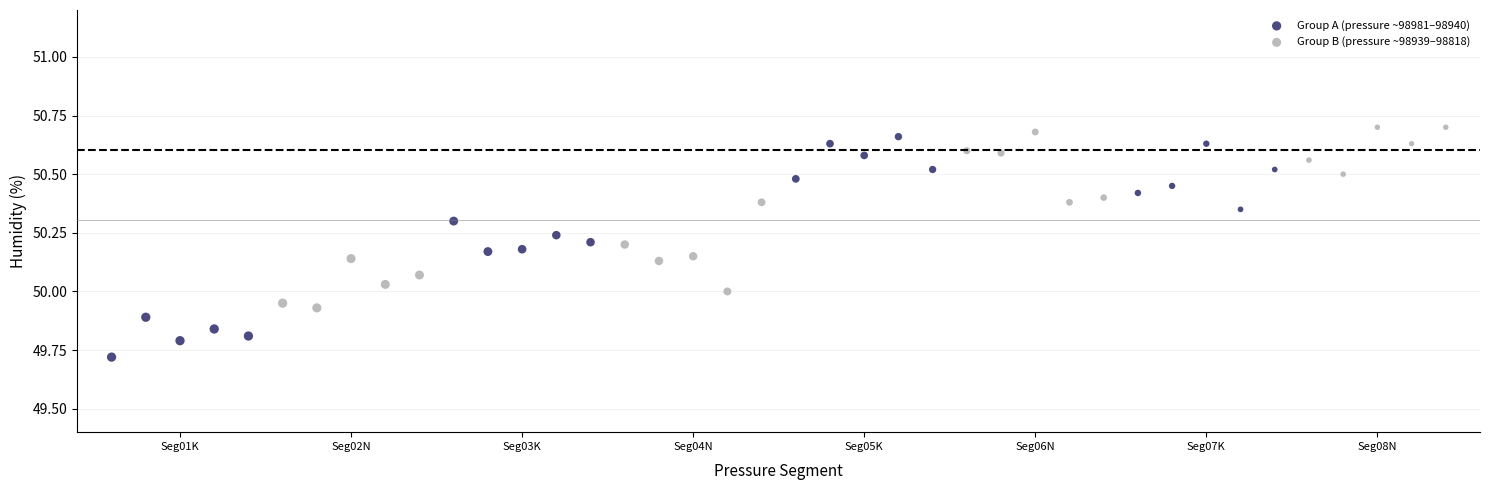

What are all the series names shown in the legend?

Group A (pressure ~98981–98940), Group B (pressure ~98939–98818)